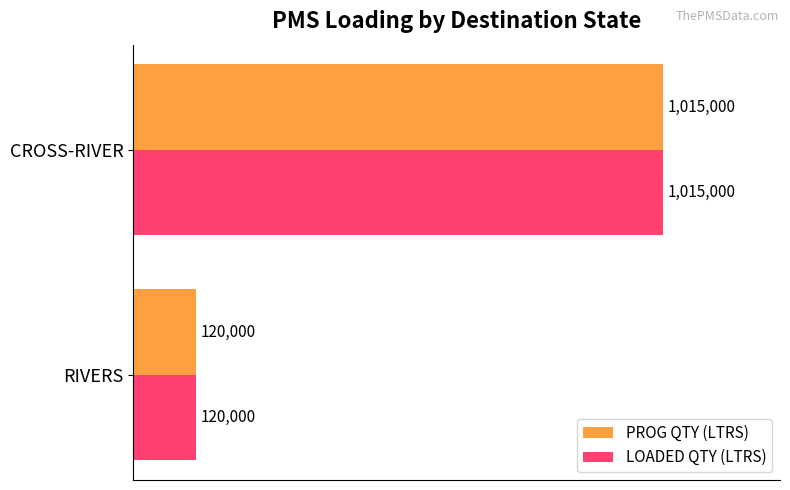

What are all the series names shown in the legend?

PROG QTY (LTRS), LOADED QTY (LTRS)